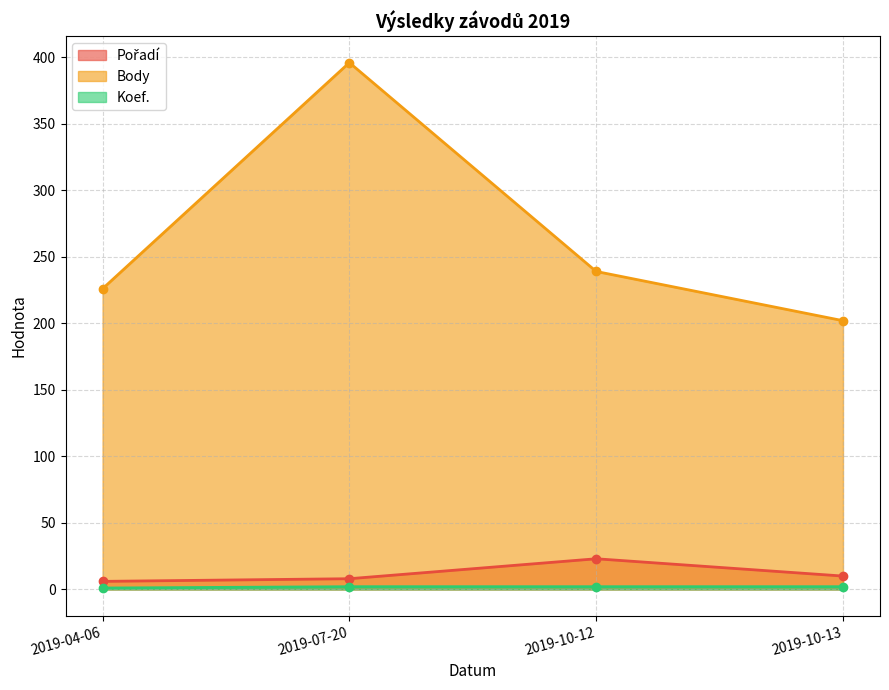

What is the difference between the maximum and minimum values in the Koef. series?

1